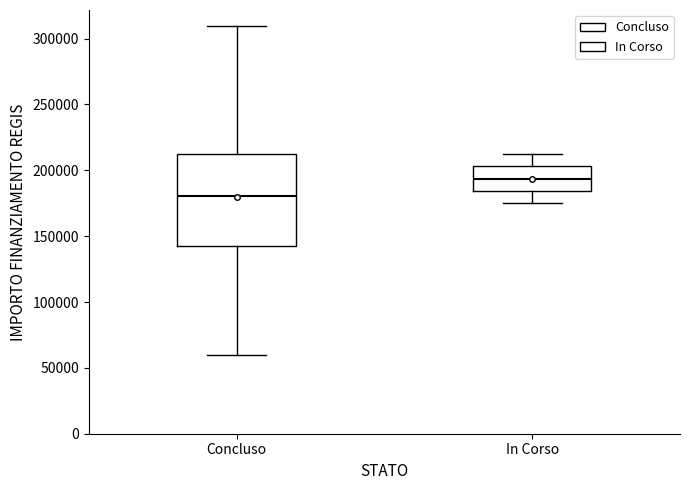

Reading left to right, read every box against the y-axis: the position of its median line, the range the box covers, and the ends of its whiskers. The values are not printed on the chart, so give them approximately, as read against the axis.

Concluso: median 180000, box 145000 to 210000, whiskers 60000 to 310000
In Corso: median 195000, box 185000 to 205000, whiskers 175000 to 210000